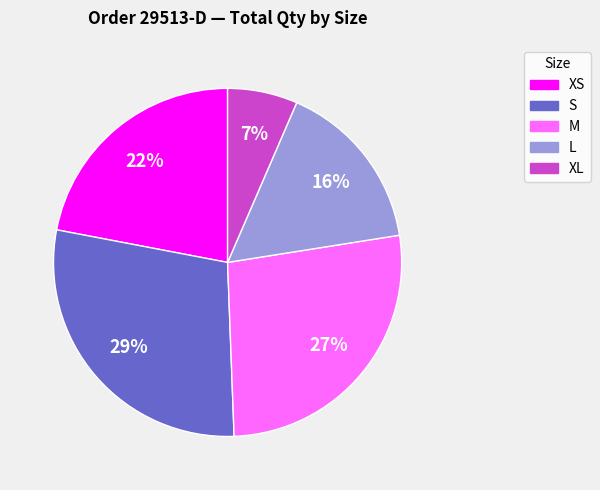

Which category has the biggest portion of the pie?

S